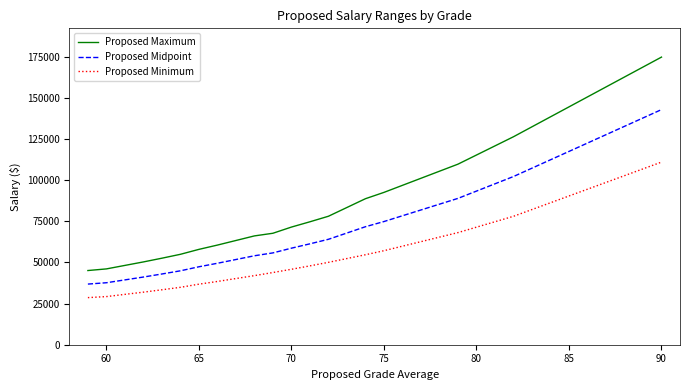

Rank the series by their average value, from lowest to highest.

Proposed Minimum, Proposed Midpoint, Proposed Maximum